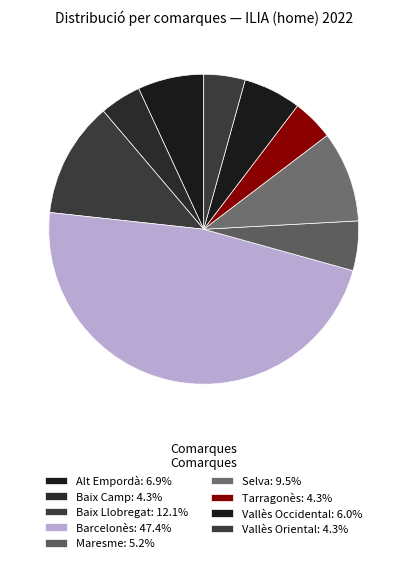

Is it true that Alt Empordà is 7% of the pie?

True